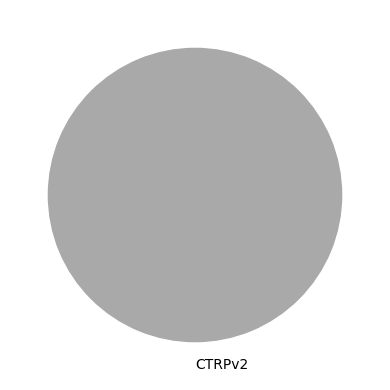

Rank the categories by value from highest to lowest.

CTRPv2